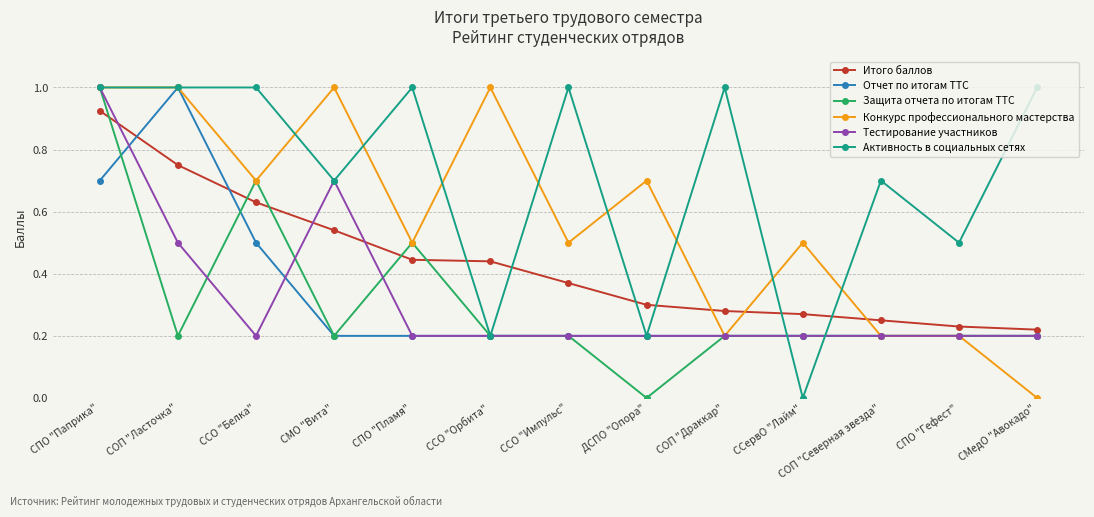

The value of Отчет по итогам ТТС at СМО "Вита" is 0.3. True or false?

False